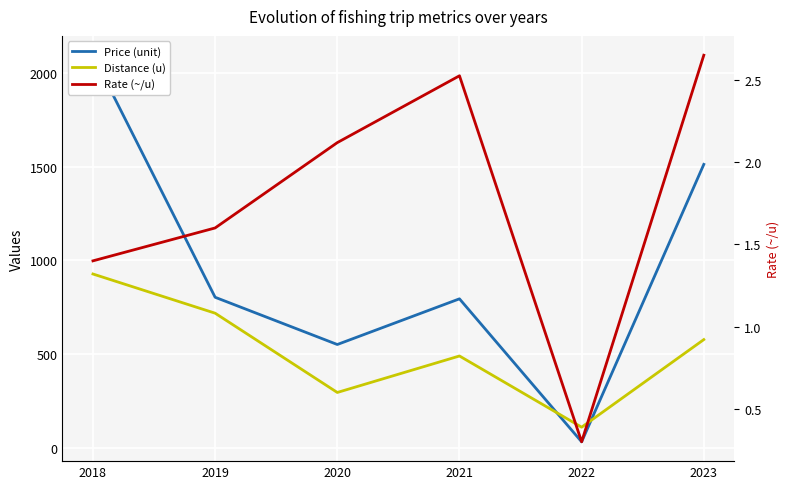

Reading left to right, list all the values displayed in this chart.

Price (unit): 2018=2095.0	2019=803.3	2020=551.2	2021=795.0	2022=32.0	2023=1512.5
Distance (u): 2018=927.5	2019=718.3	2020=295.3	2021=490.0	2022=110.0	2023=577.5
Rate (~/u): 2018=1.4	2019=1.6	2020=2.1	2021=2.5	2022=0.3	2023=2.7